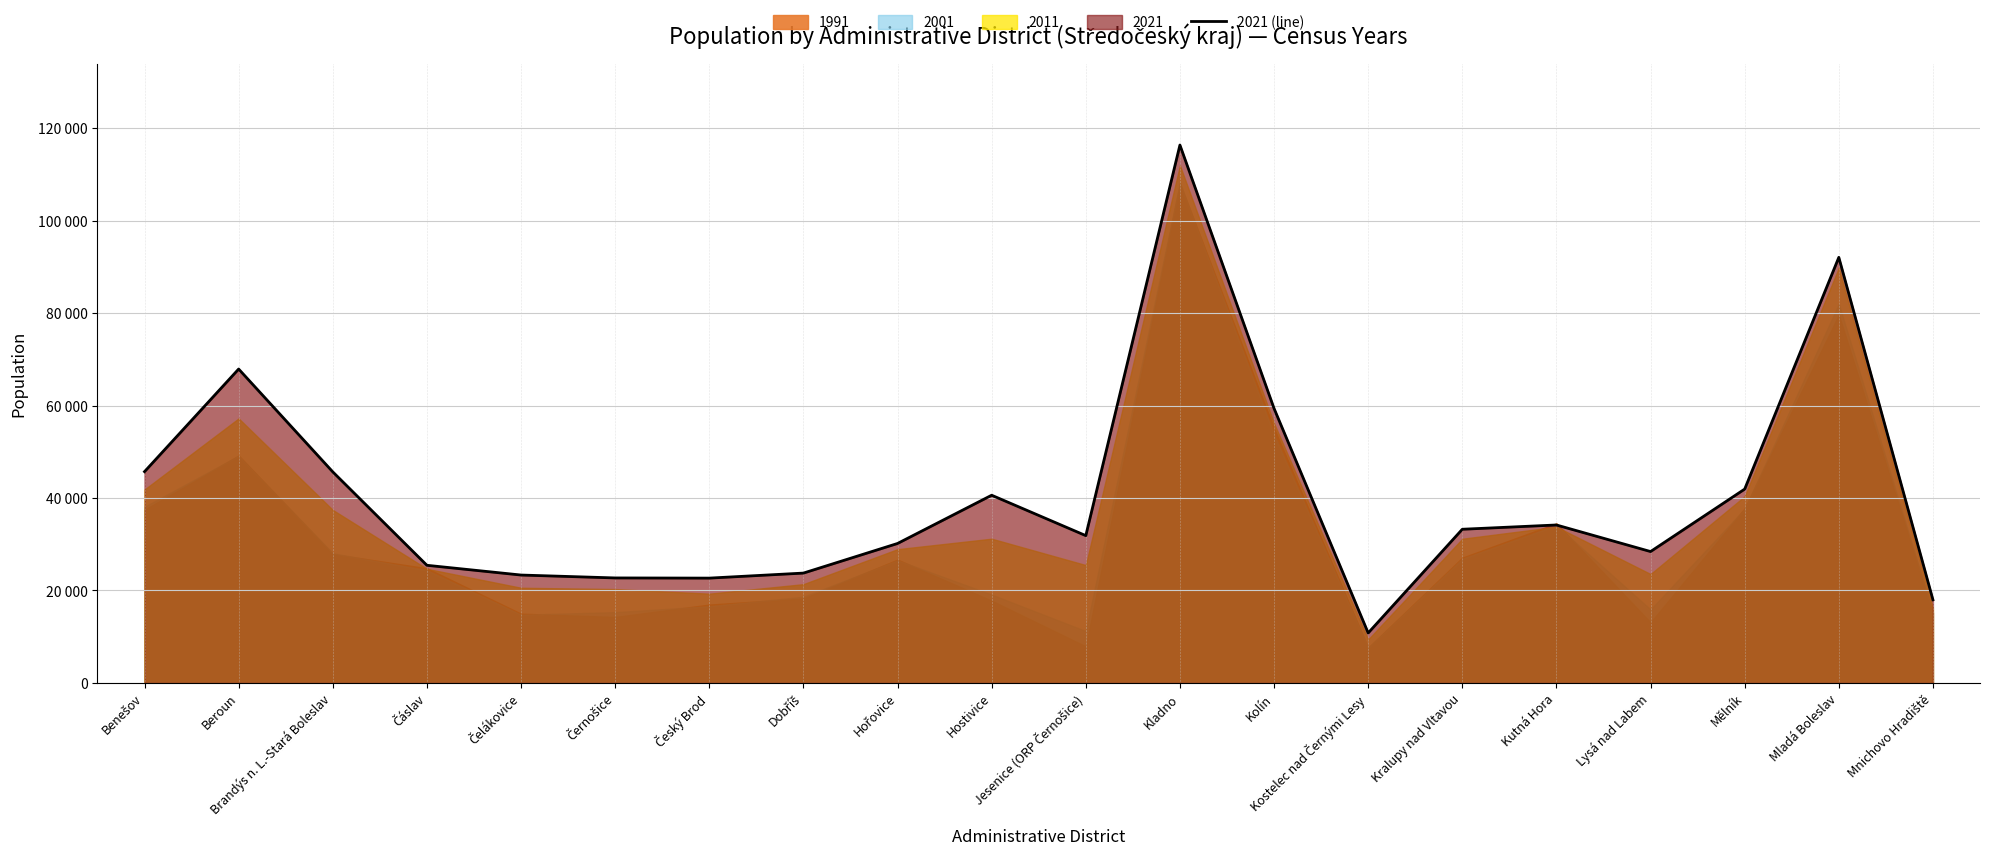

Reading left to right, list all the values displayed in this chart.

Benešov=45709	Beroun=67908	Brandýs n. L.-Stará Boleslav=45658	Čáslav=25444	Čelákovice=23335	Černošice=22708	Český Brod=22669	Dobříš=23757	Hořovice=30165	Hostivice=40604	Jesenice (ORP Černošice)=31864	Kladno=116376	Kolín=59381	Kostelec nad Černými Lesy=10801	Kralupy nad Vltavou=33242	Kutná Hora=34166	Lysá nad Labem=28417	Mělník=41932	Mladá Boleslav=92073	Mnichovo Hradiště=17984